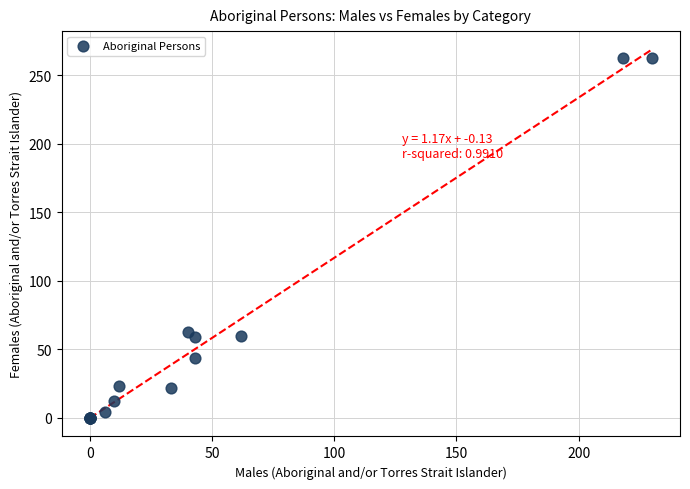

What Y value in the scatter plot is closest to 131?

63